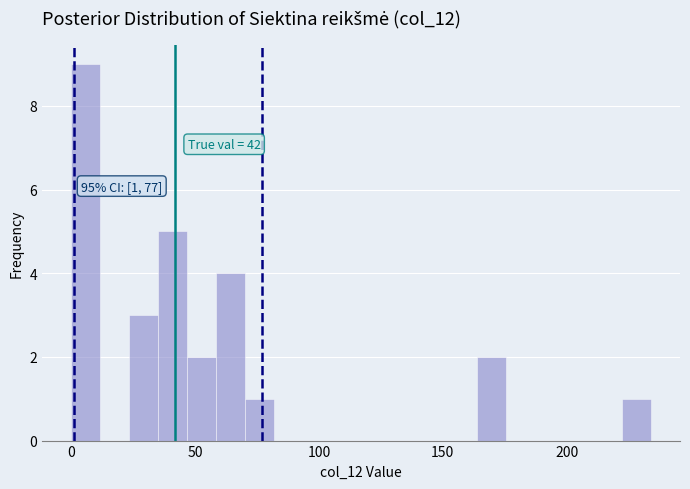

Around what value on the x-axis is the tallest bar? Give the approximate position of its centre, as read against the axis.

5